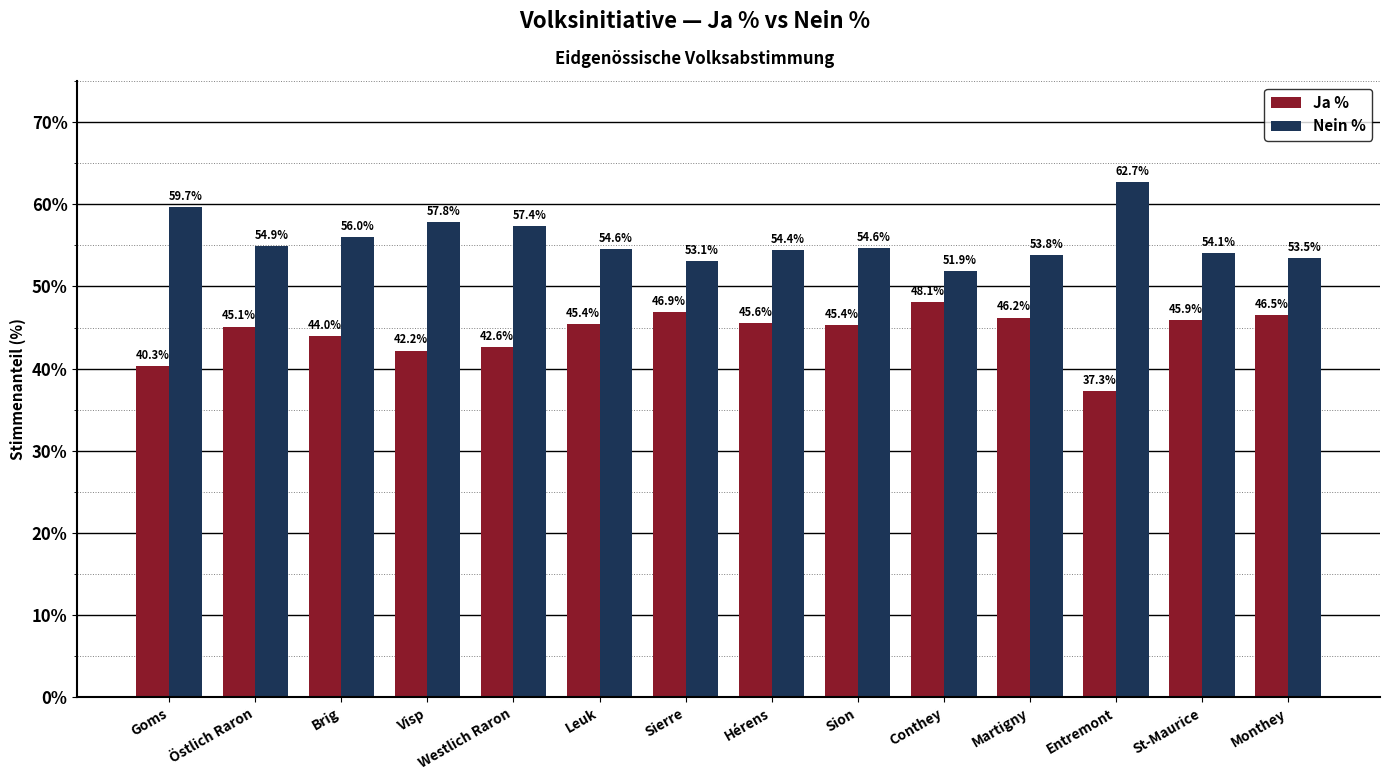

How many bars are there in each group?

2